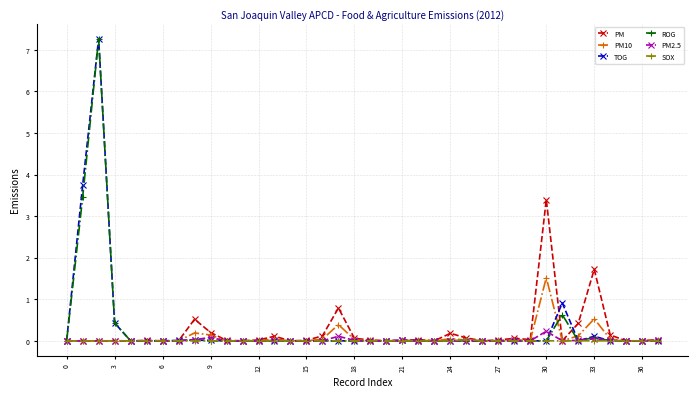

What is the highest value of the PM series?

3.4